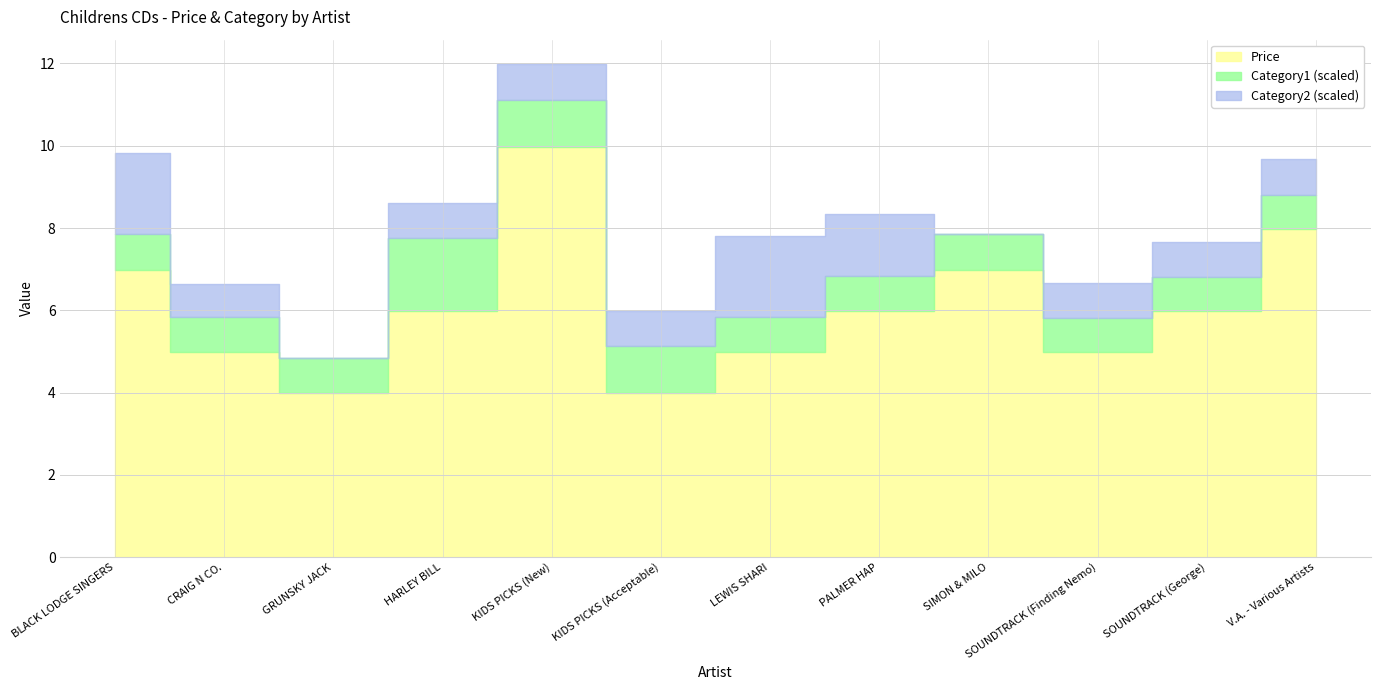

Reading right to left, extract all data points from this chart.

Price: 8.0	6.0	5.0	7.0	6.0	5.0	4.0	10.0	6.0	4.0	5.0	7.0
Category1: 83.0	83.0	83.0	86.0	86.0	86.0	114.0	114.0	177.0	86.0	86.0	86.0
Category2: 86.0	86.0	86.0	0.0	151.0	197.0	86.0	86.0	86.0	0.0	79.0	197.0